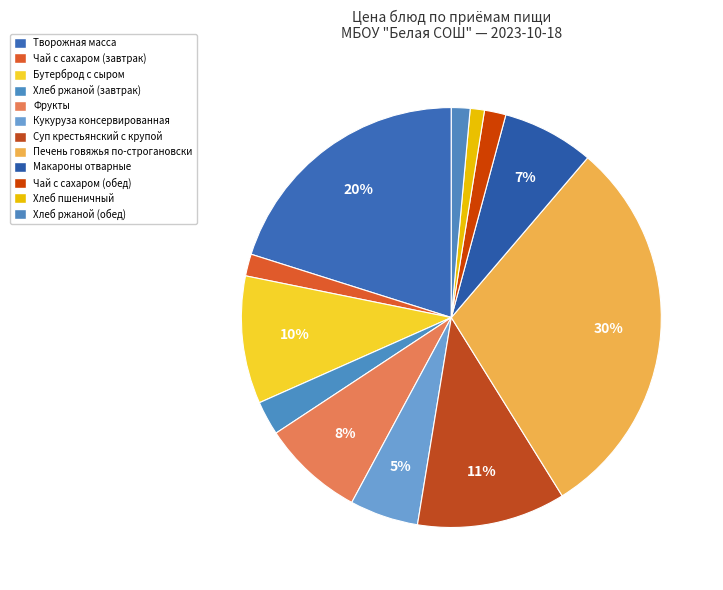

What is the ratio of the value at Суп крестьянский с крупой to the value at Кукуруза консервированная?

2.2